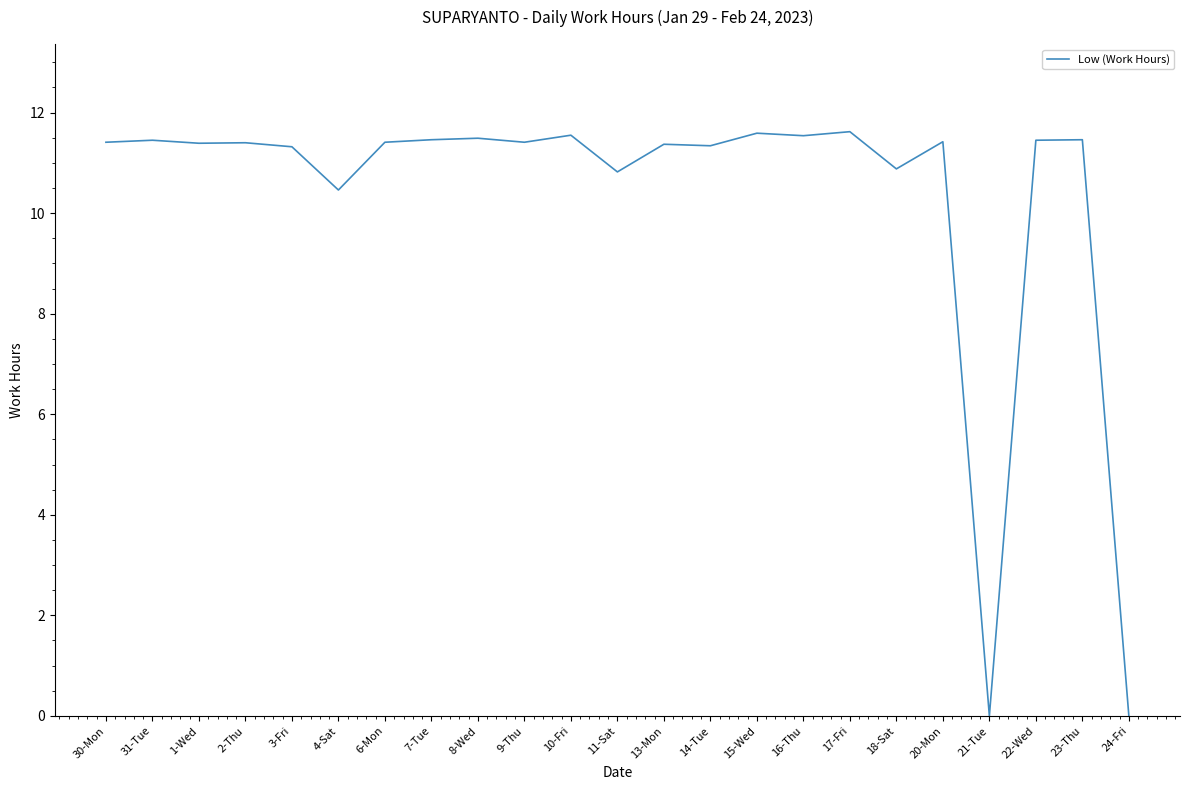

Is it true that the value at 7-Tue is 11.5?

True